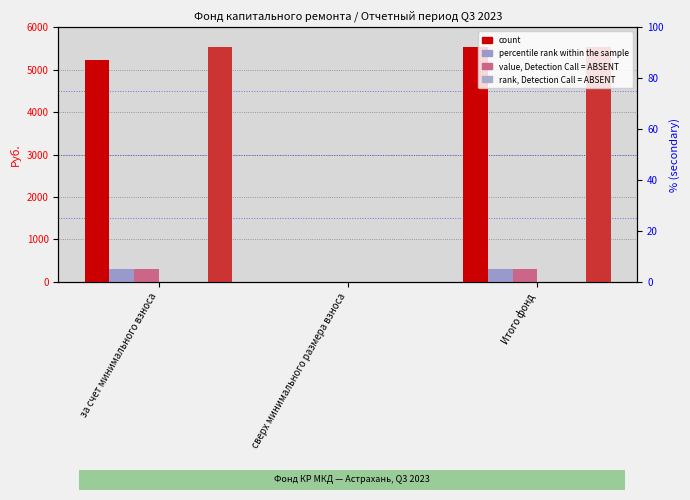

Rank the series at за счет минимального взноса from highest to lowest value.

остаток_конец, count, поступило_всего, взносов, пеней, использовано